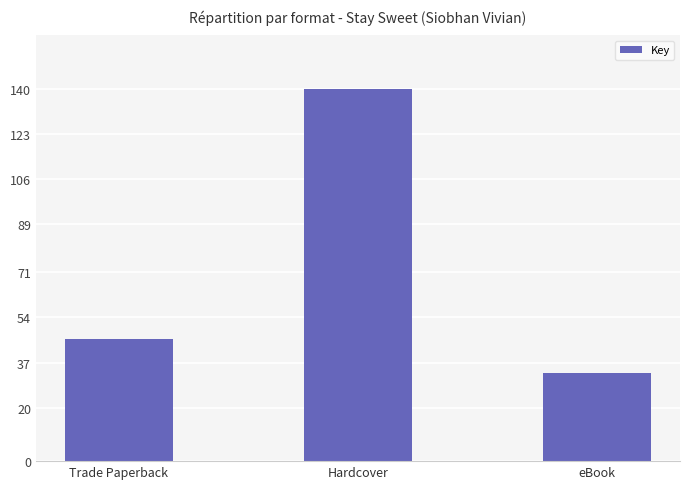

What is the difference between the values at Trade Paperback and eBook?

13